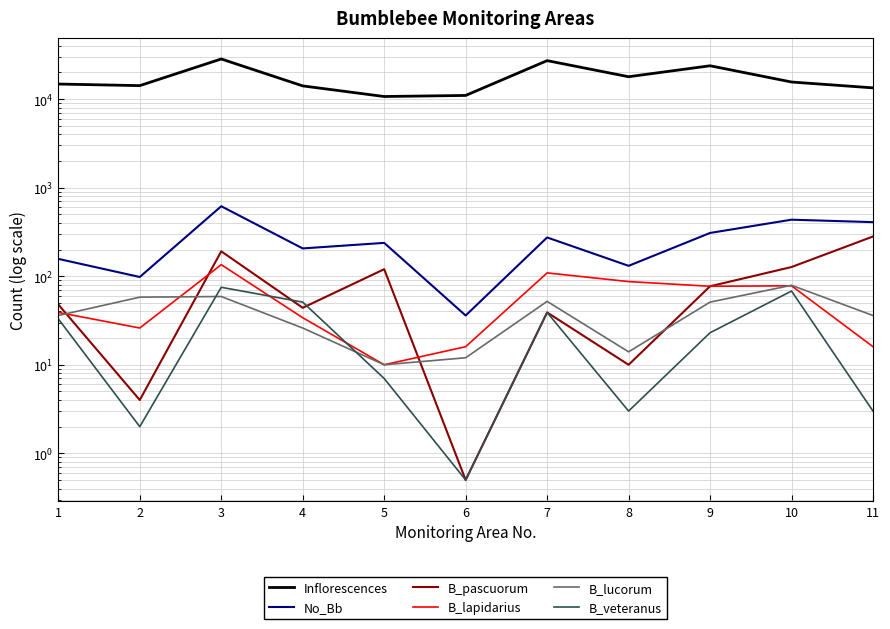

Is the value of B_lucorum at 6 greater than the value of B_lapidarius at 7?

No